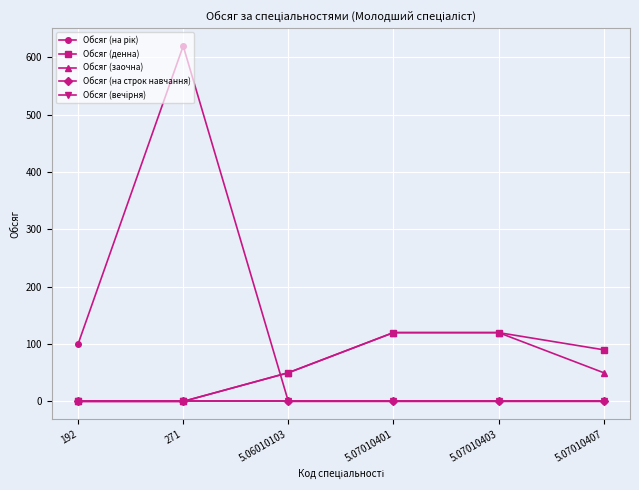

Does the chart have visible grid lines?

Yes